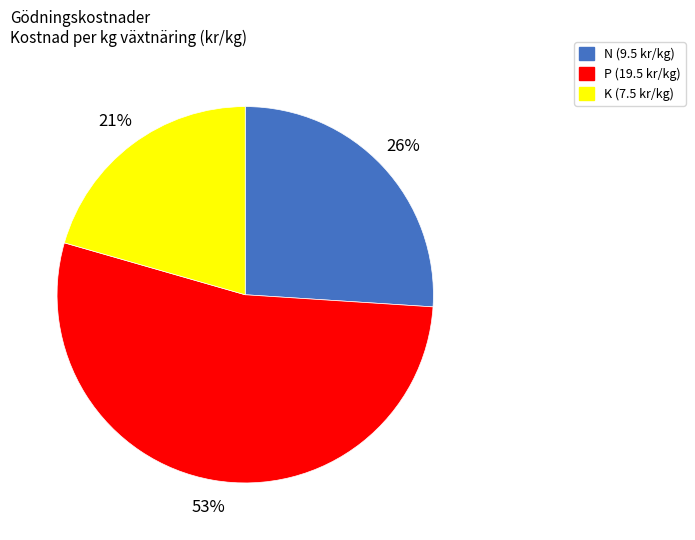

To the nearest percent, what is the combined percentage of K and P?

74%